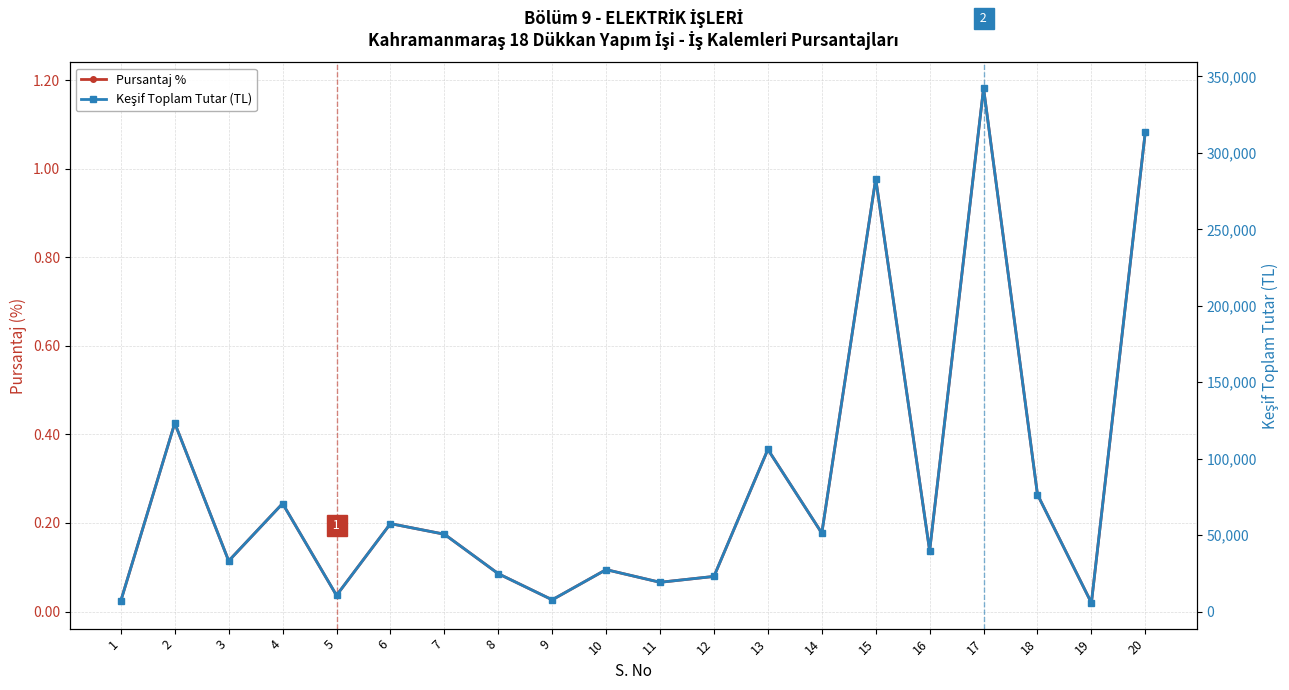

True or false: Pursantaj % and Keşif Toplam Tutar (TL) intersect in this chart.

False